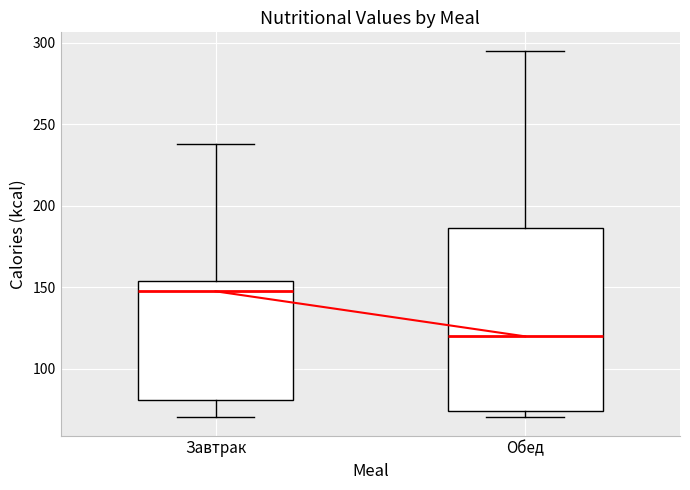

Reading left to right, transcribe this box plot: for each box, give where its median line is, the range the box spans, and where its two whiskers end, as read against the y-axis. The values are not printed on the chart, so give them approximately, as read against the axis.

Завтрак: median 145, box 80 to 155, whiskers 70 to 240
Обед: median 120, box 75 to 185, whiskers 70 to 295